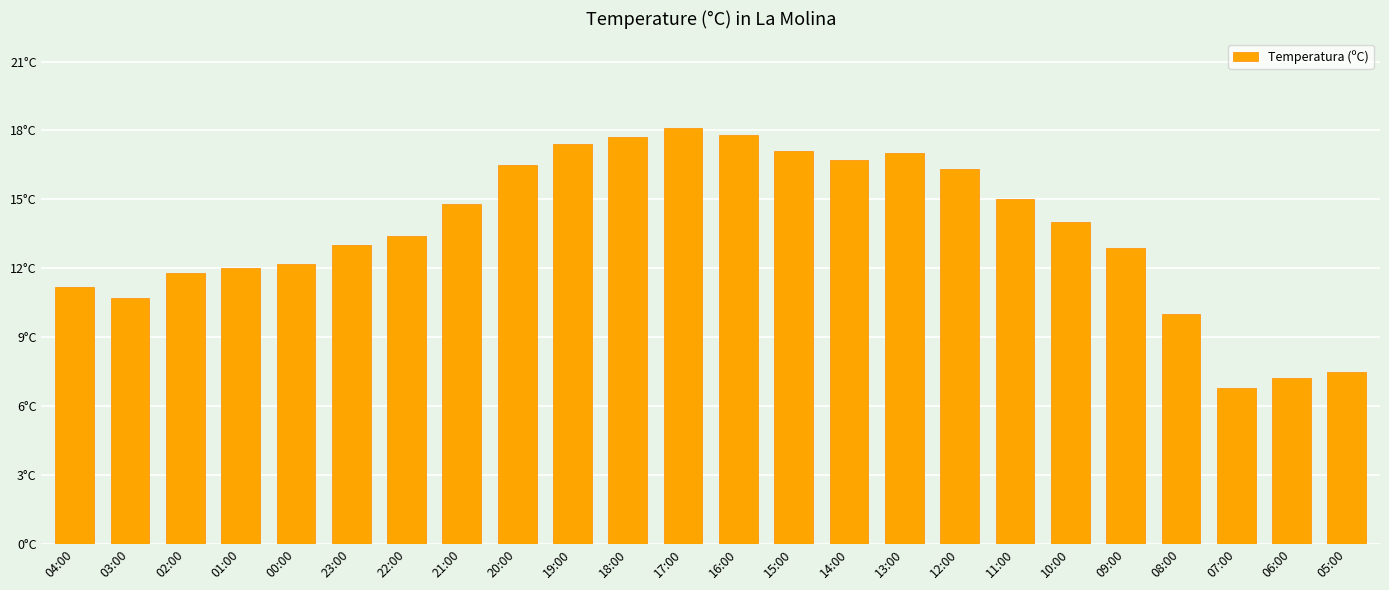

Where does the data first go above 14?

21:00